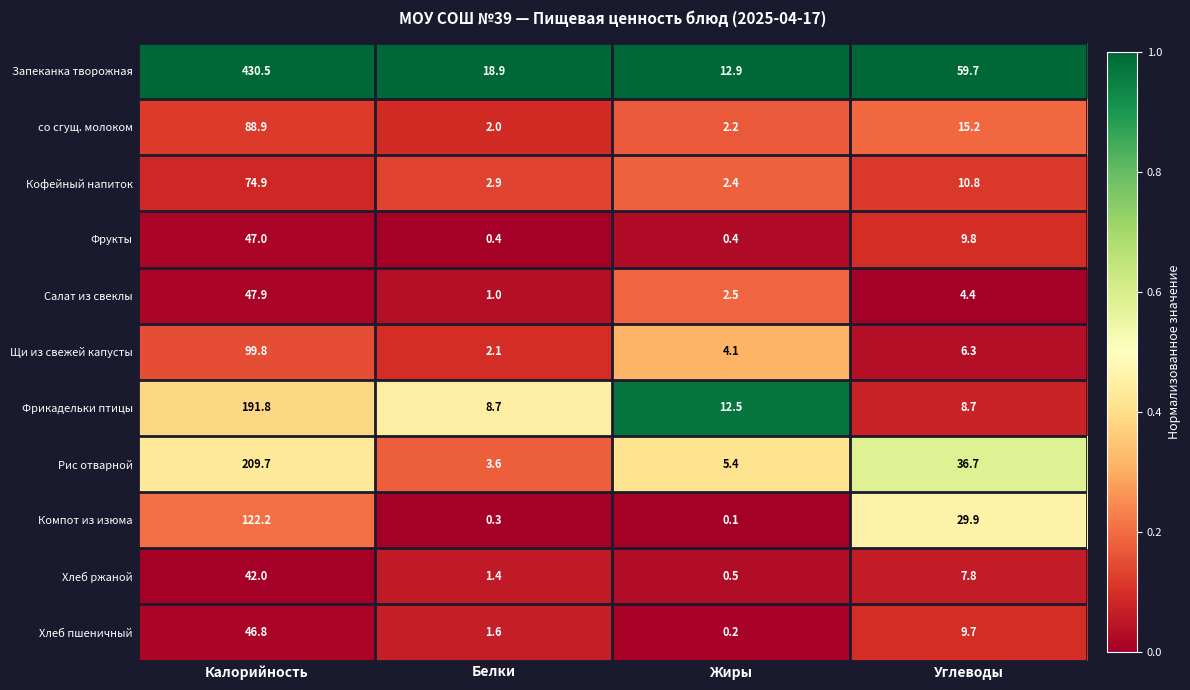

What is the greatest value displayed?

430.5